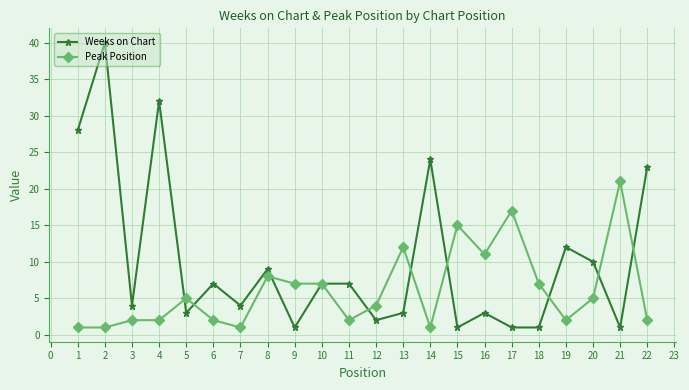

Which series has the largest range (max minus min)?

Weeks on Chart